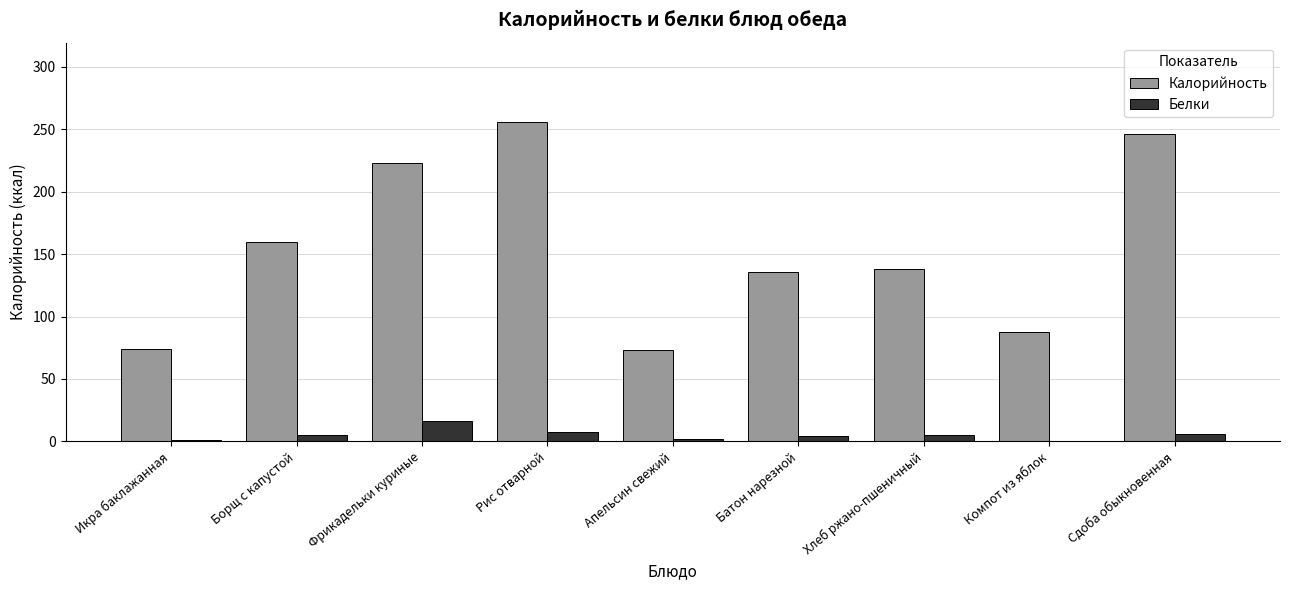

Where does the Калорийность series first go above 138?

Борщ с капустой